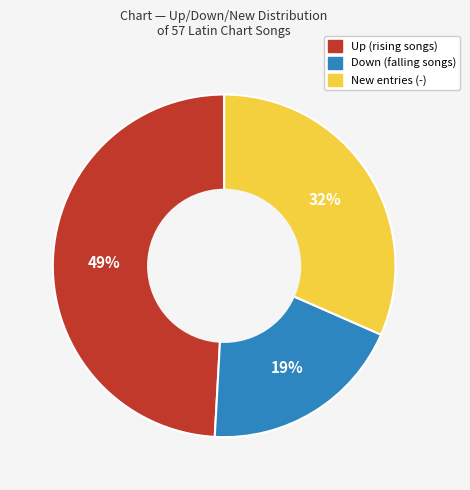

To the nearest percent, what is the difference between the largest and smallest slice percentages?

30%